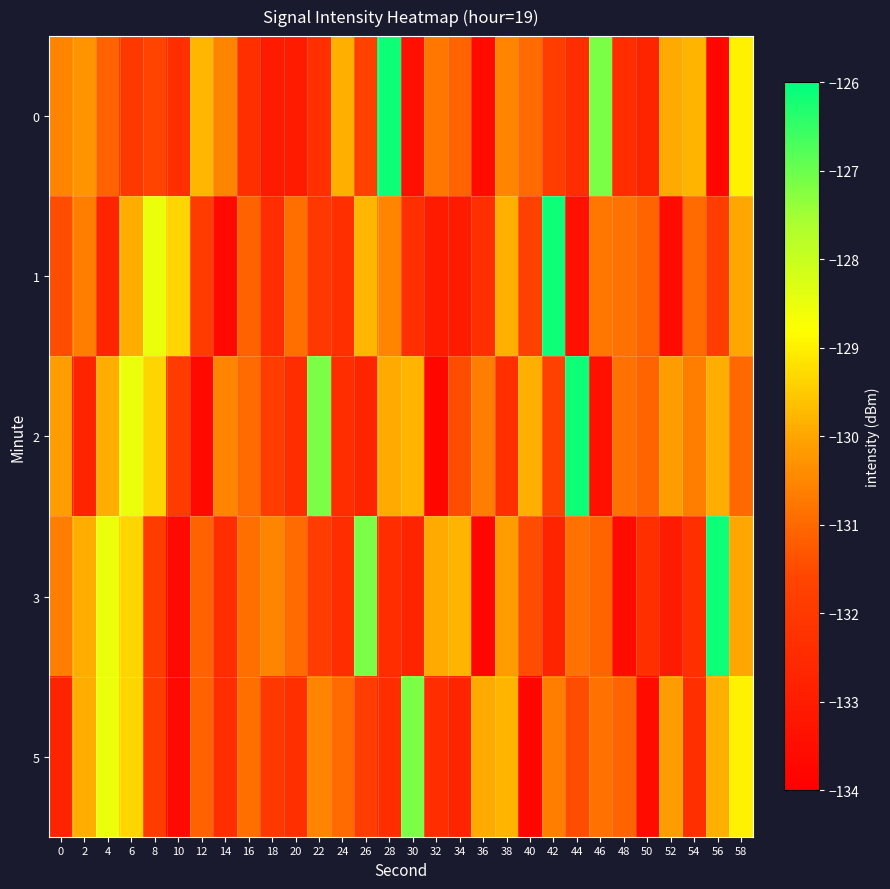

Rank the series at 50 from lowest to highest value.

5, 0, 3, 1, 2